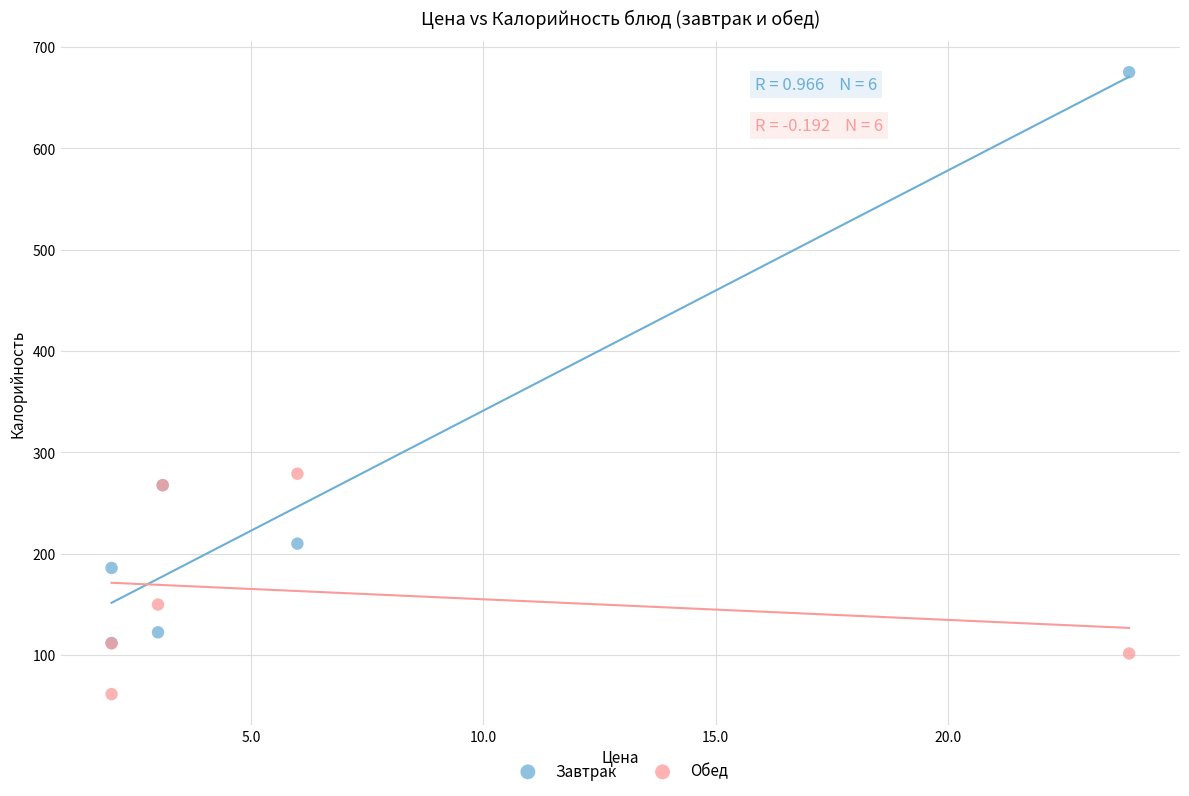

Which series contains the highest Y value?

Завтрак